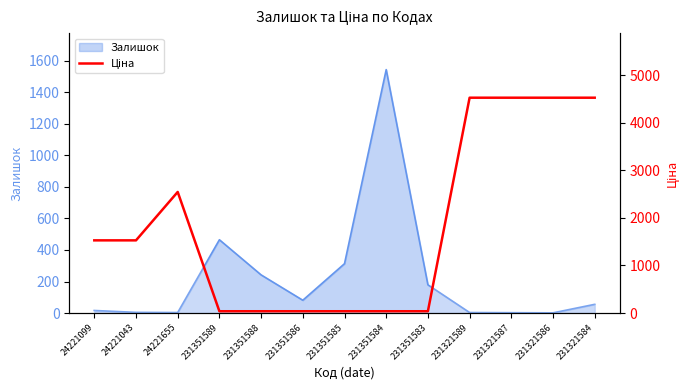

What is the maximum value shown in the chart?

4524.7